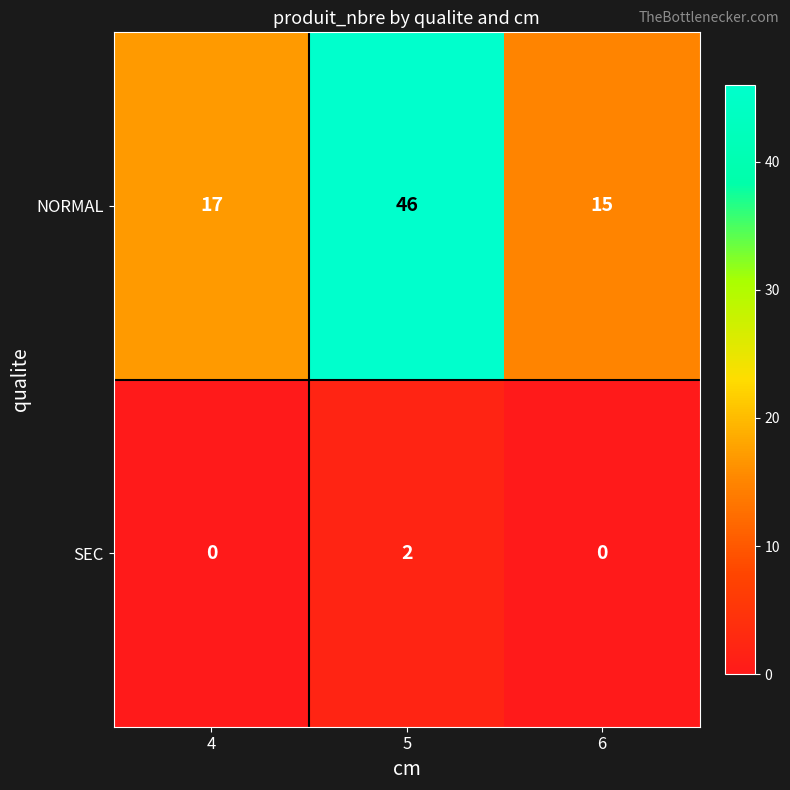

Which series has the largest range (max minus min)?

NORMAL